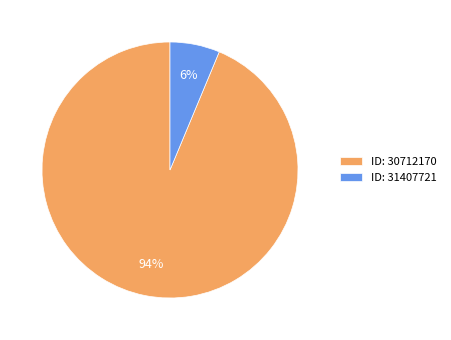

Which category accounts for the majority?

ID: 30712170